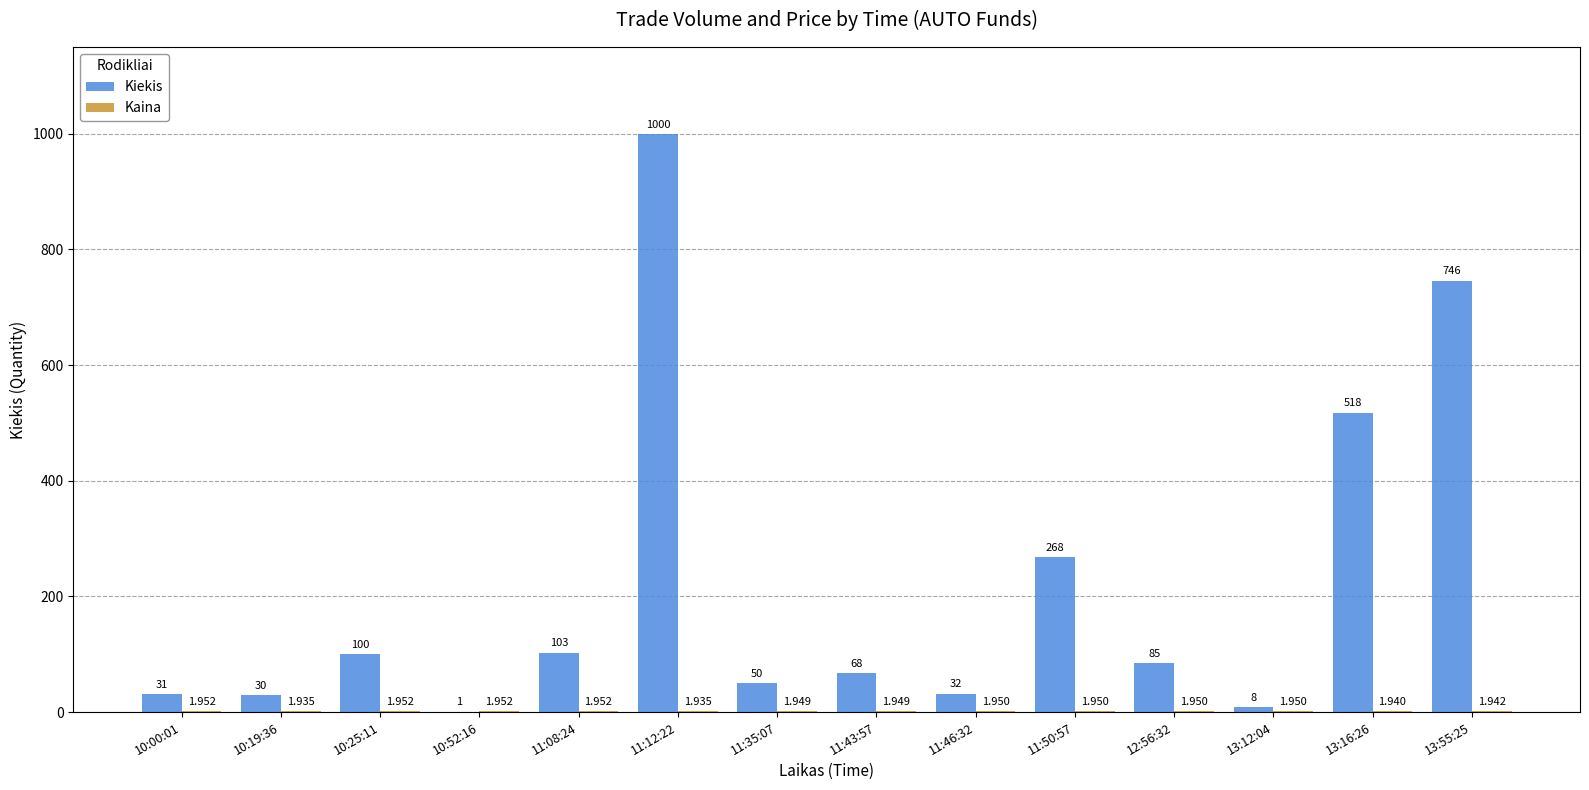

Which series has the largest total across all categories?

Kiekis